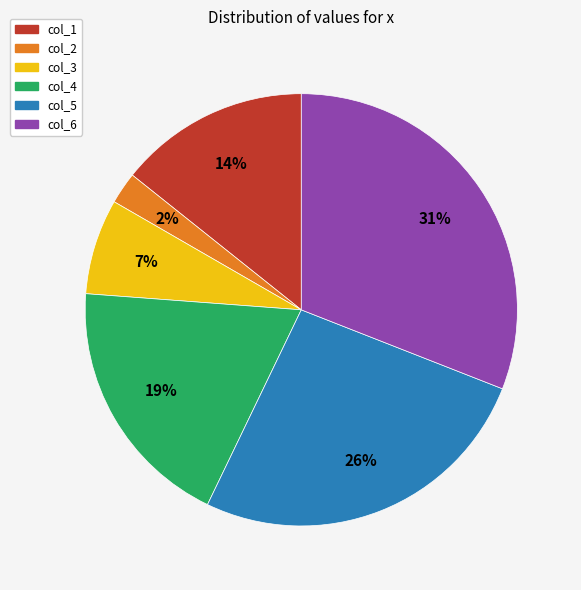

Which has a higher value, col_6 or col_2?

col_6